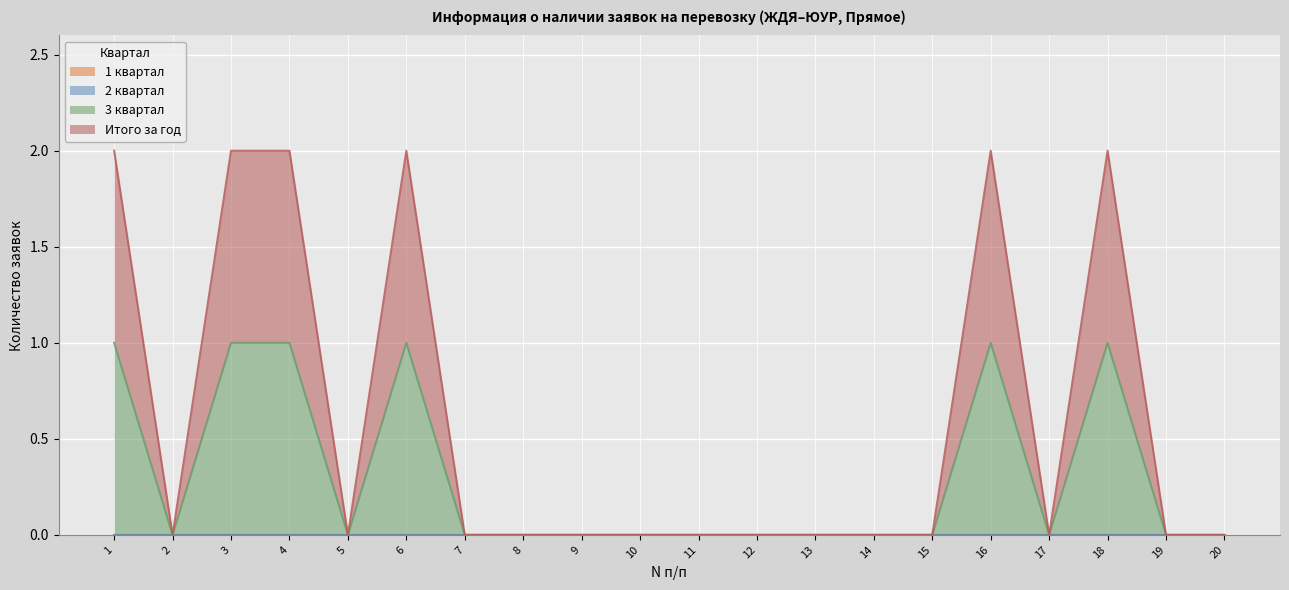

Reading left to right, list all the values displayed in this chart.

3 квартал: 1=1	2=0	3=1	4=1	5=0	6=1	7=0	8=0	9=0	10=0	11=0	12=0	13=0	14=0	15=0	16=1	17=0	18=1	19=0	20=0
Итого за год: 1=2	2=0	3=2	4=2	5=0	6=2	7=0	8=0	9=0	10=0	11=0	12=0	13=0	14=0	15=0	16=2	17=0	18=2	19=0	20=0